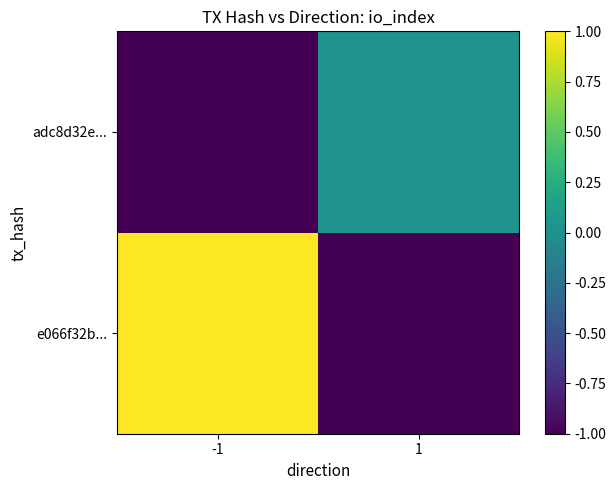

At how many categories does at least one series exceed 0?

2